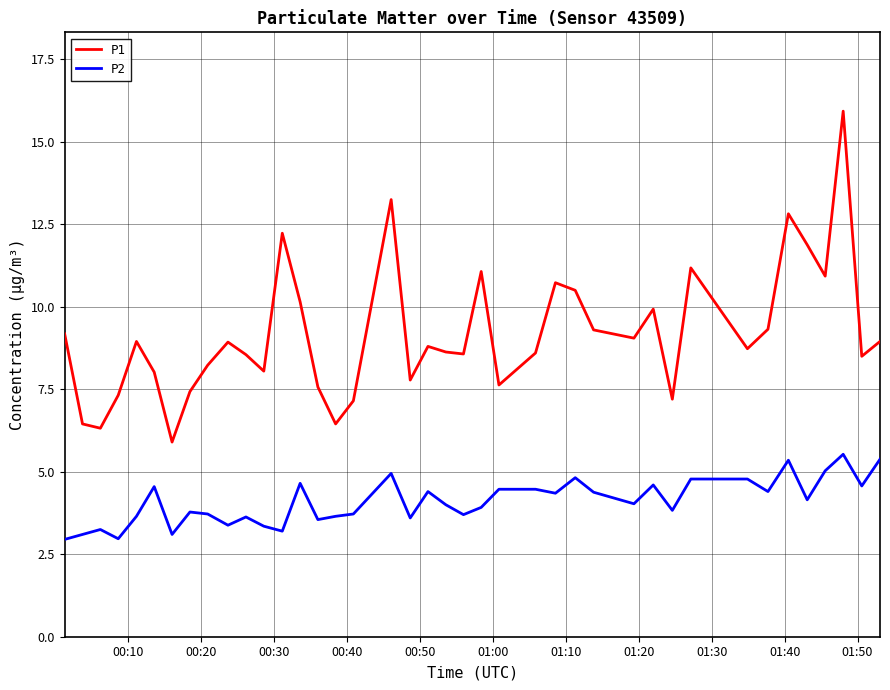

True or false: P1 and P2 intersect in this chart.

False